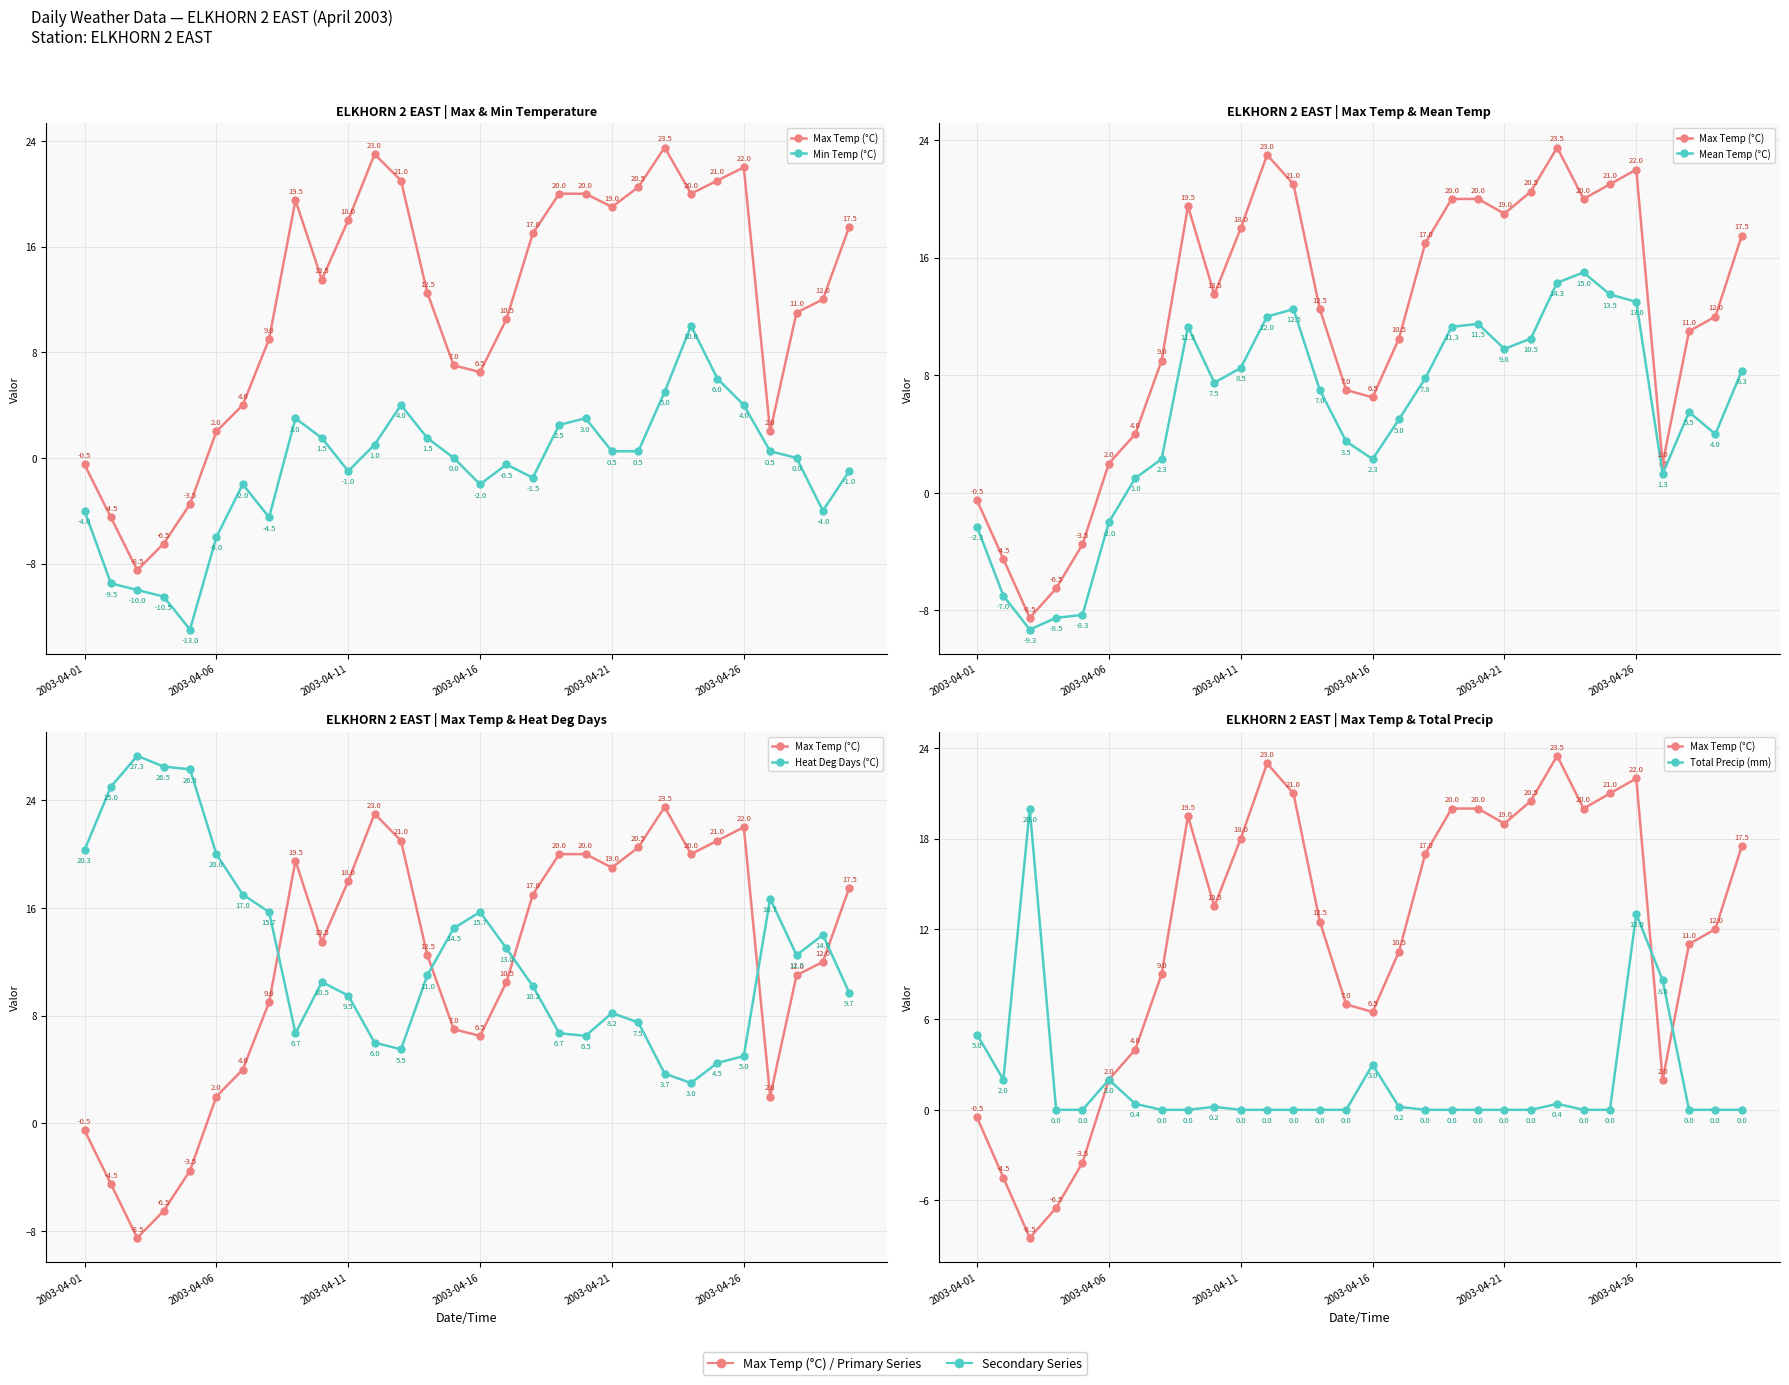

How many intersections are there between Heat Deg Days (°C) and Max Temp (°C)?

5